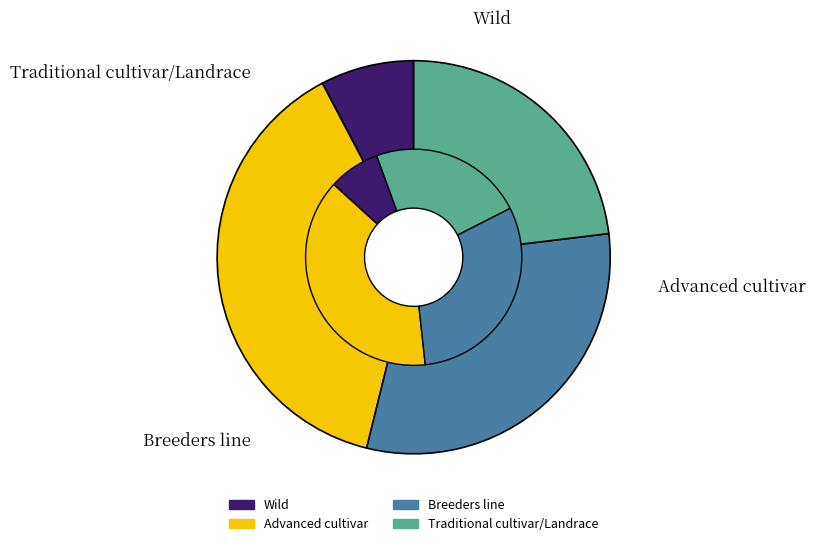

Which category has the biggest portion of the pie?

Advanced cultivar